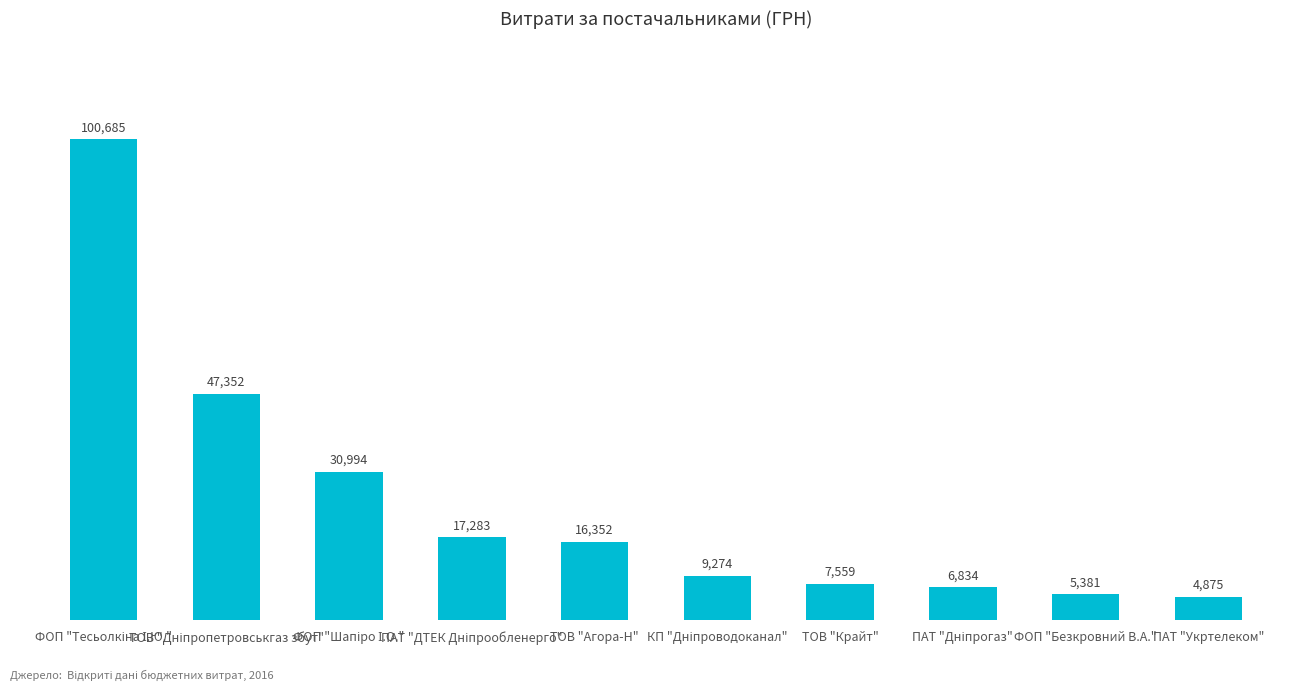

What is the sum of all values?

246589.0